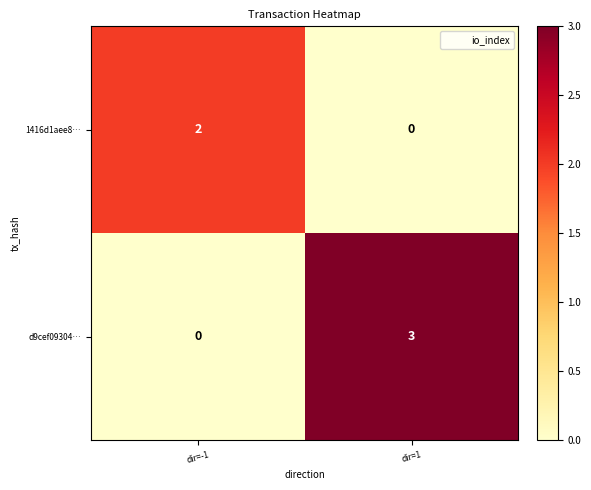

Rank the series at dir=-1 from lowest to highest value.

d9cef09304…, 1416d1aee8…